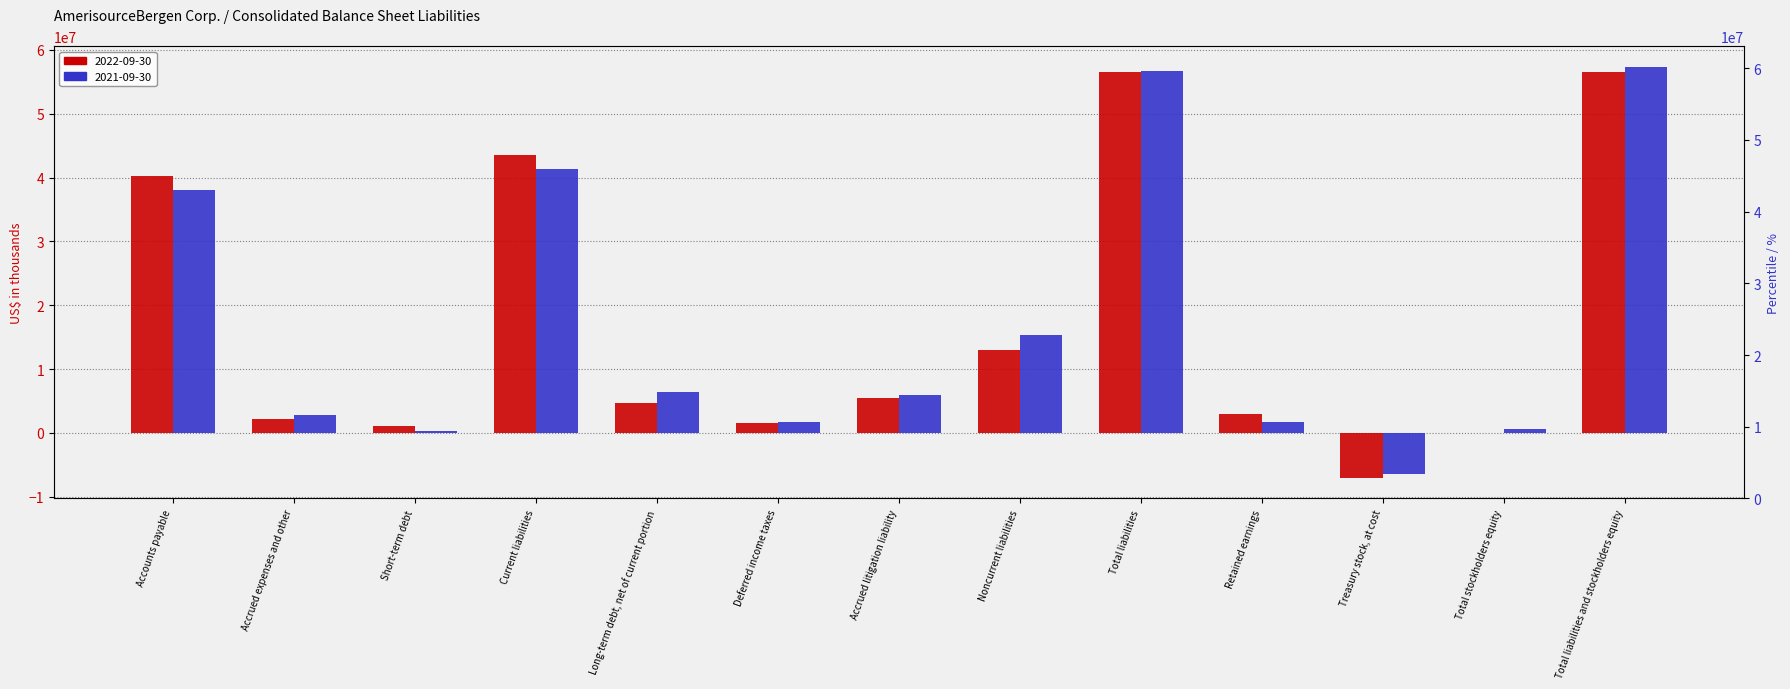

Where does the 2022-09-30 series first go above 4632360?

Accounts payable